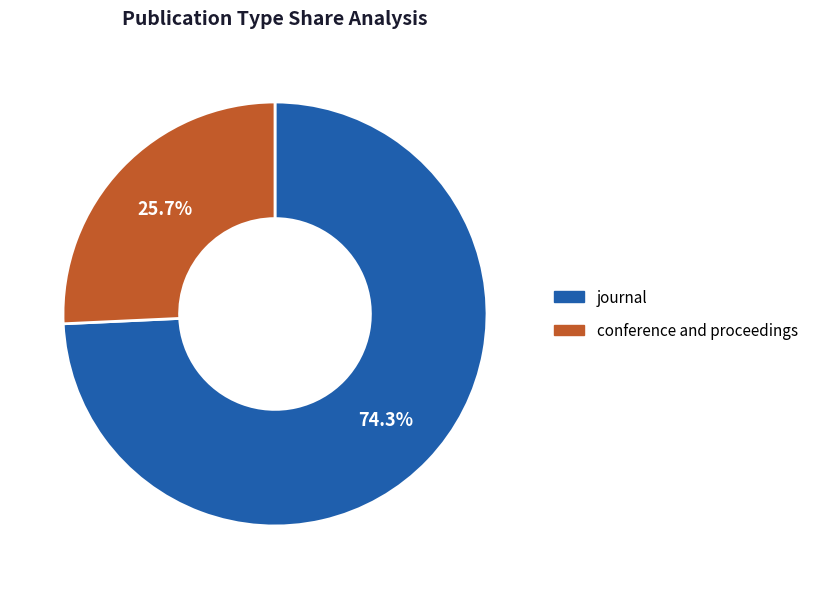

To the nearest percent, what is the combined percentage of journal and conference and proceedings?

100%